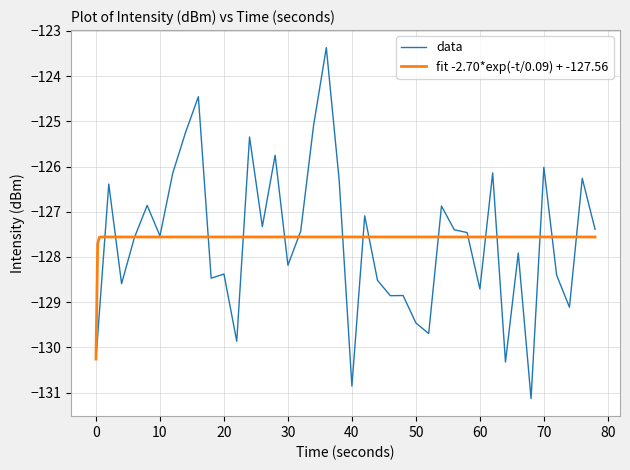

True or false: the data has more than 0 interior local peaks.

True